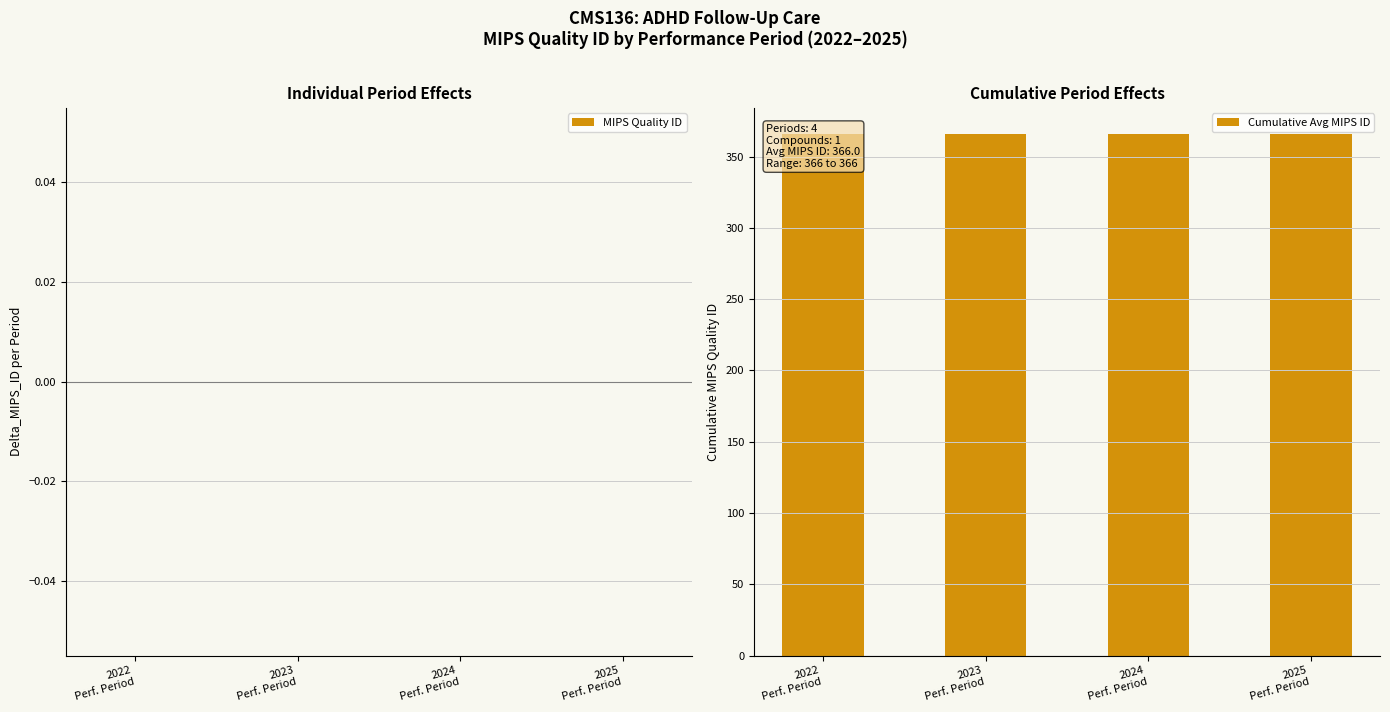

The Cumulative Avg MIPS ID series shows 538 at 2023
Perf. Period. True or false?

False